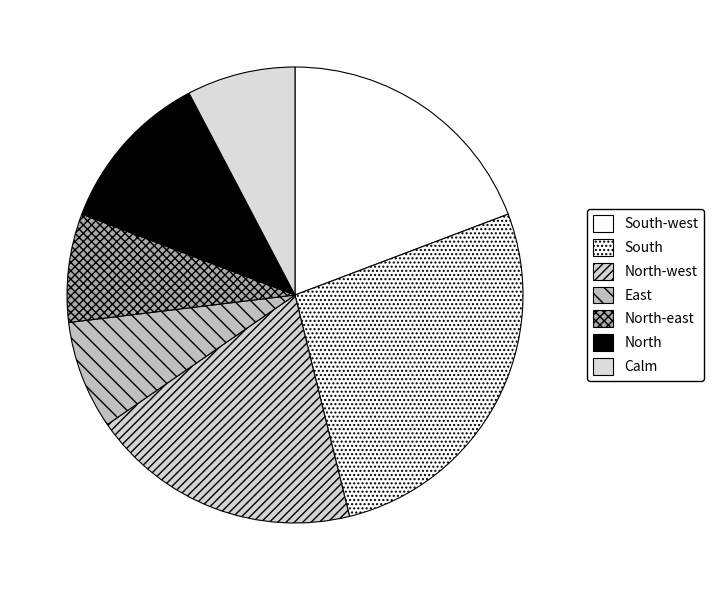

Between Calm and North-east, which is larger?

Calm